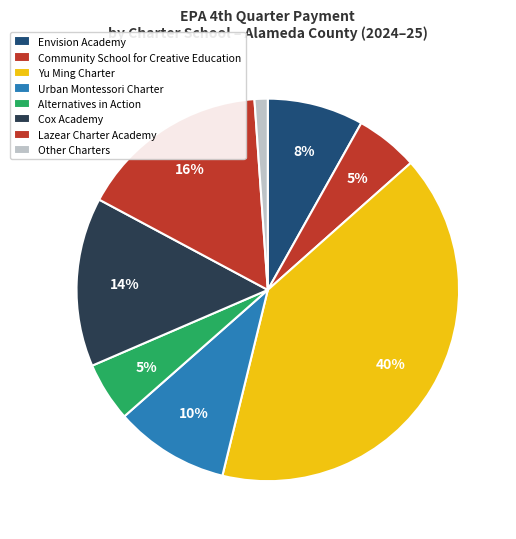

Is there a majority slice in this chart?

No